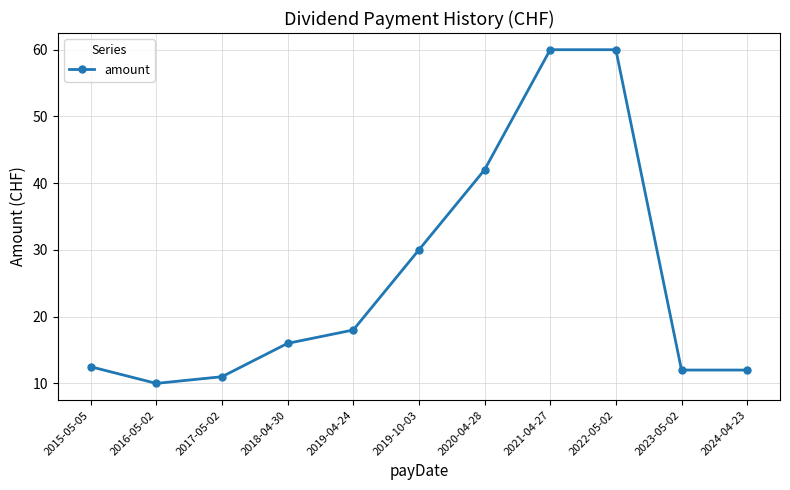

What is the greatest value displayed?

60.0